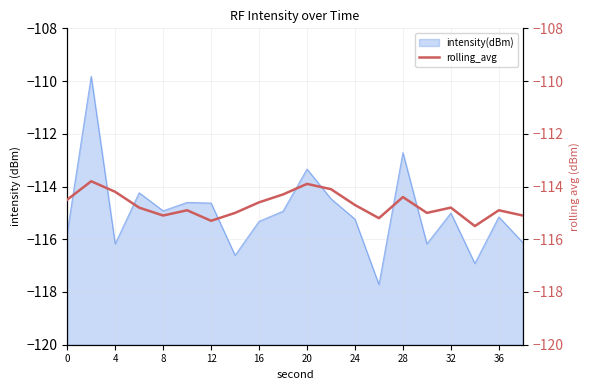

True or false: intensity(dBm) has a value of -114.9 at 8.

True